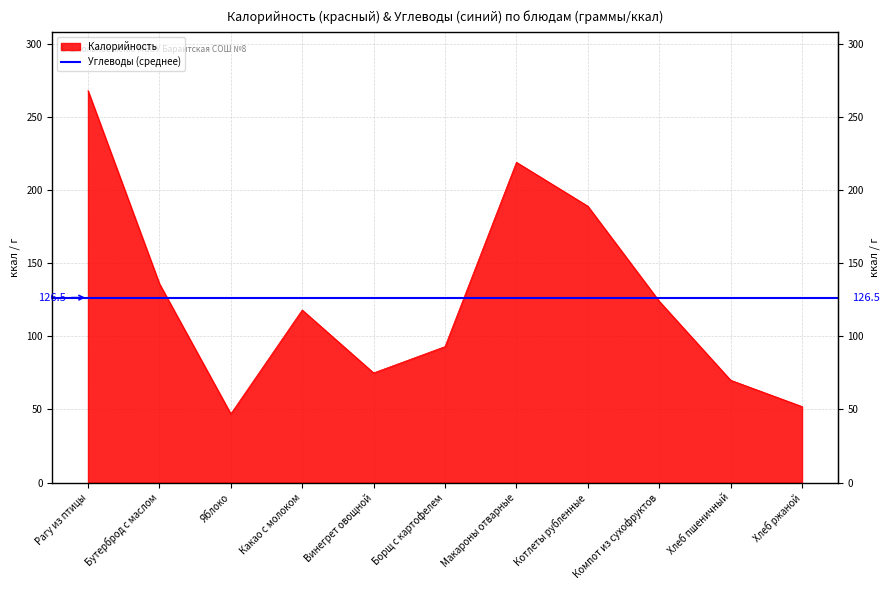

List the labels in order of value, largest first.

Рагу из птицы, Макароны отварные, Котлеты рубленные, Бутерброд с маслом, Компот из сухофруктов, Какао с молоком, Борщ с картофелем, Винегрет овощной, Хлеб пшеничный, Хлеб ржаной, Яблоко